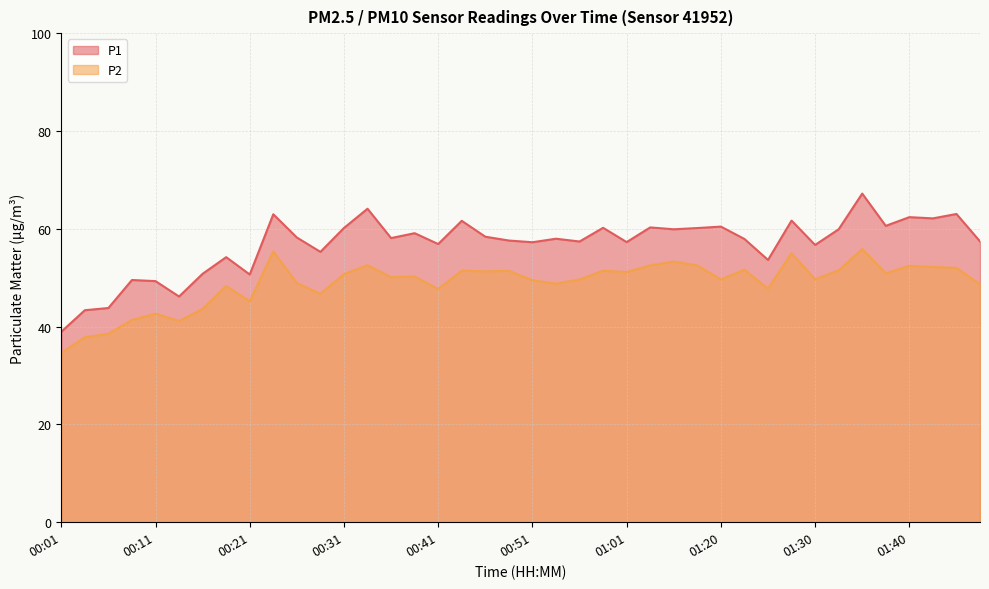

What is the approximate value of P2 at 00:51?

49.5